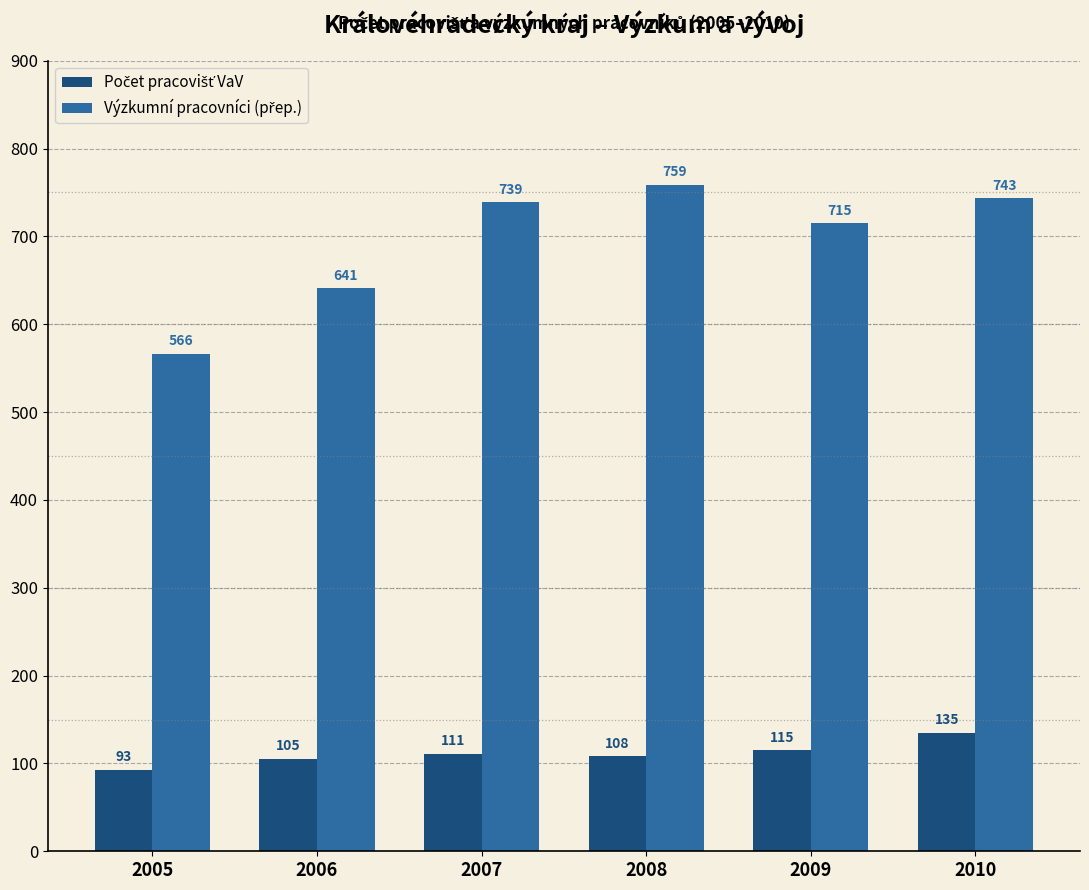

Which category has the lowest value across all series?

2005